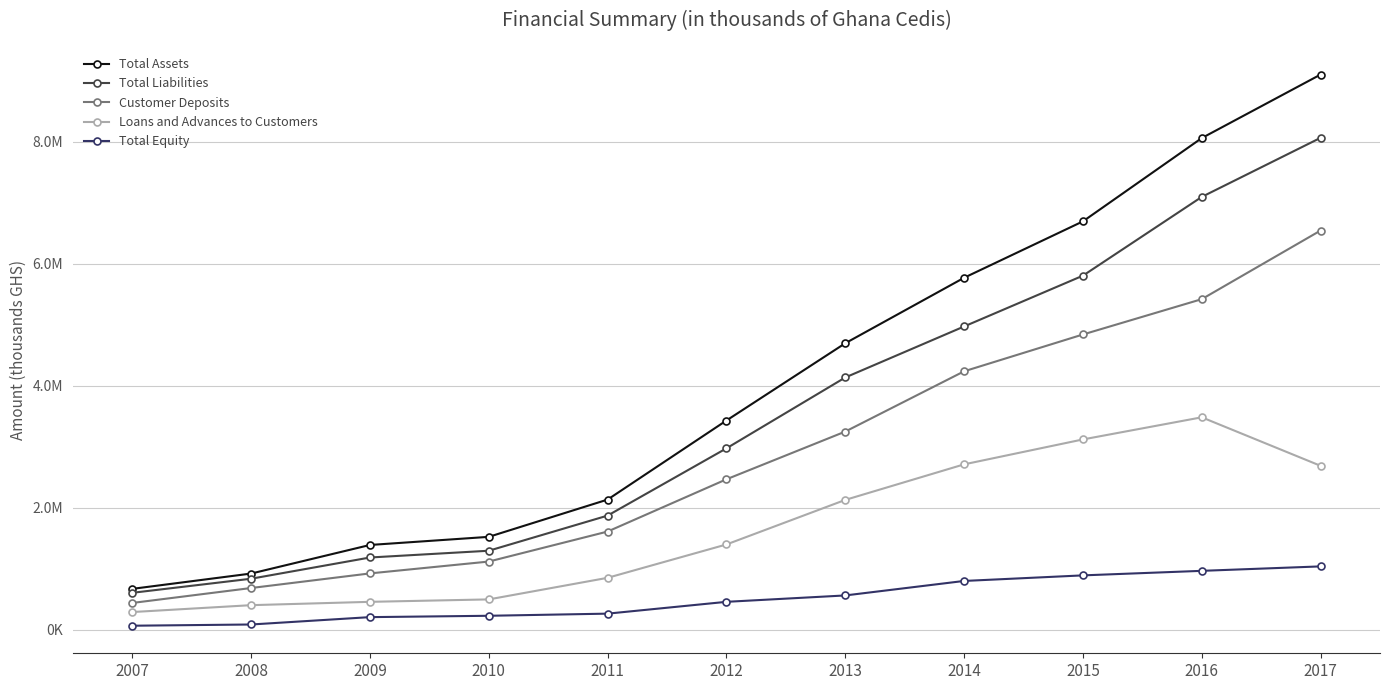

What is the spread (max minus min) of values at 2015?

5802057